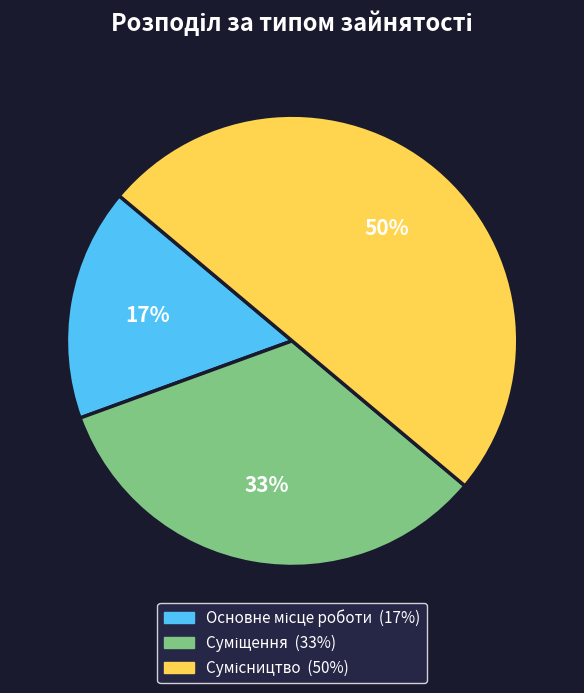

To the nearest percent, what is the difference between the largest and smallest slice percentages?

33%